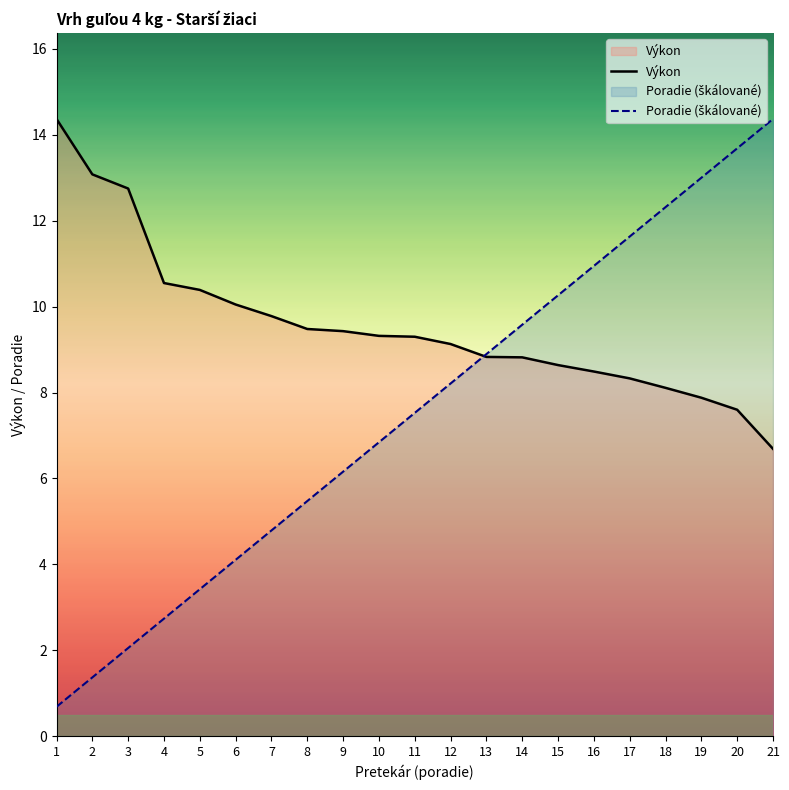

What is the value of the Výkon point at the 7th from the left?

9.8